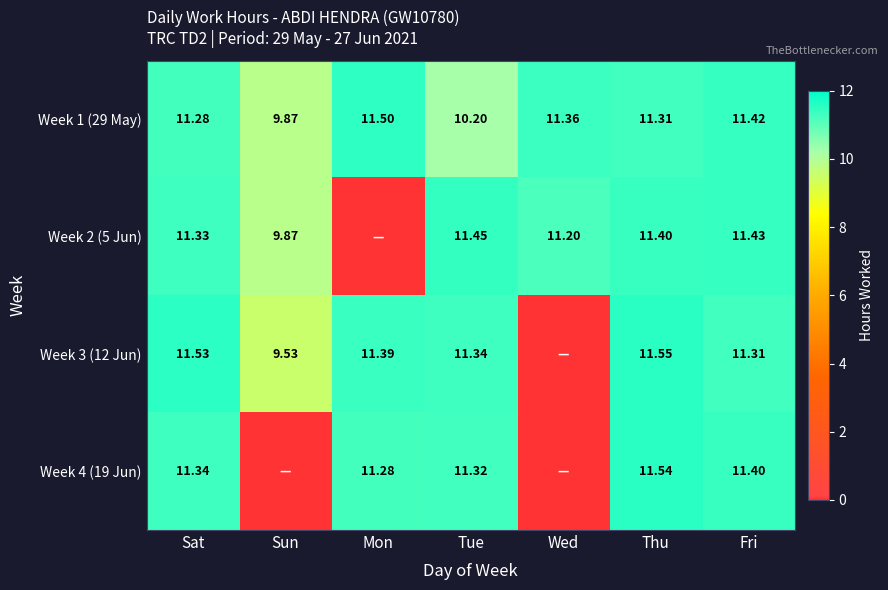

What is the total value across all series at Wed?

22.6